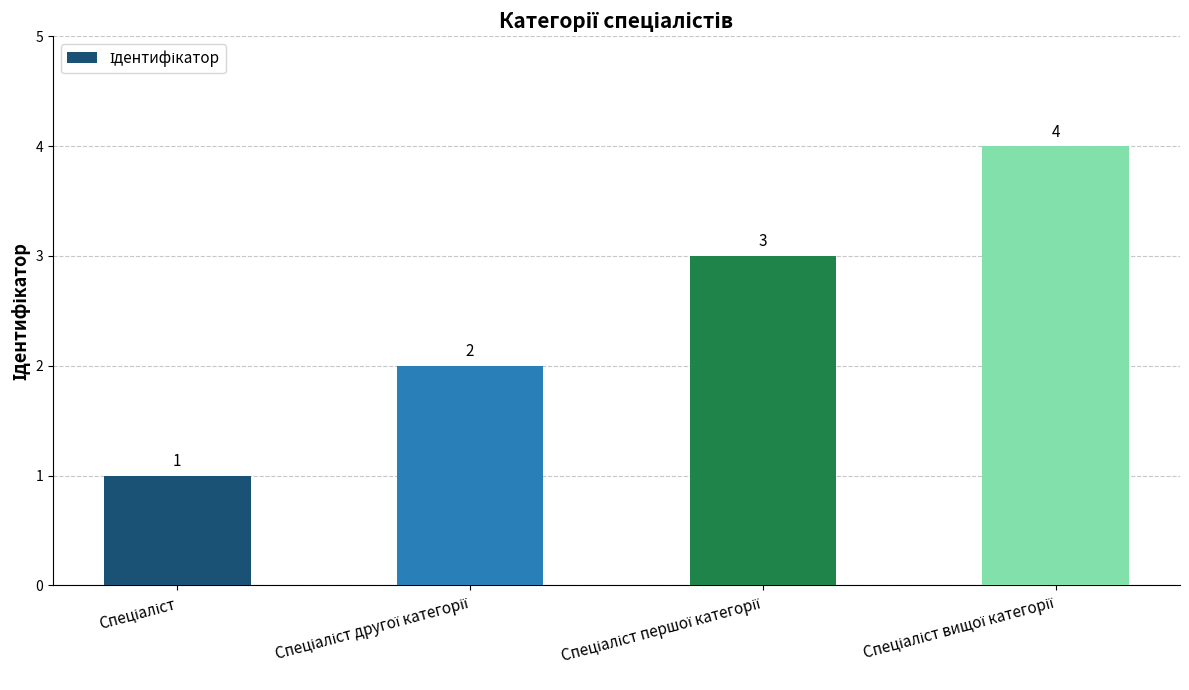

What is the value of the 2nd bar from the left?

2